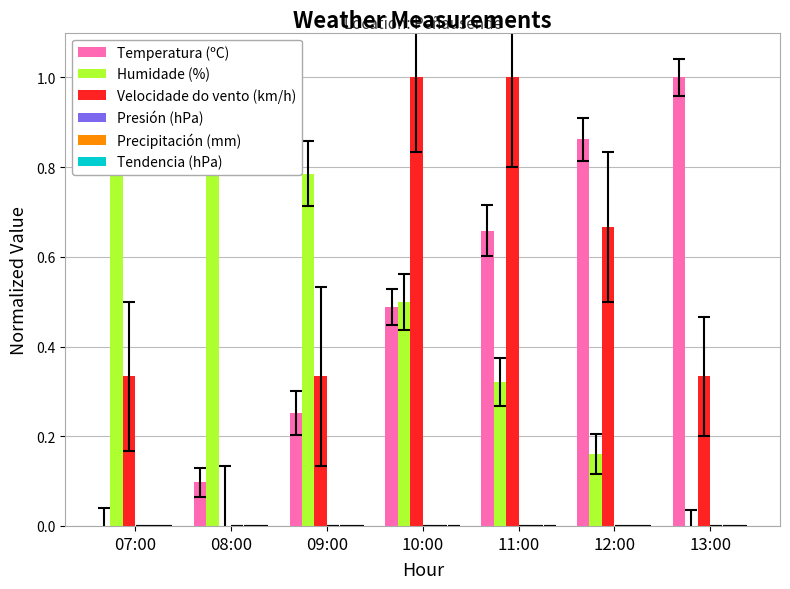

What is the label of the 3rd bar from the right?

11:00